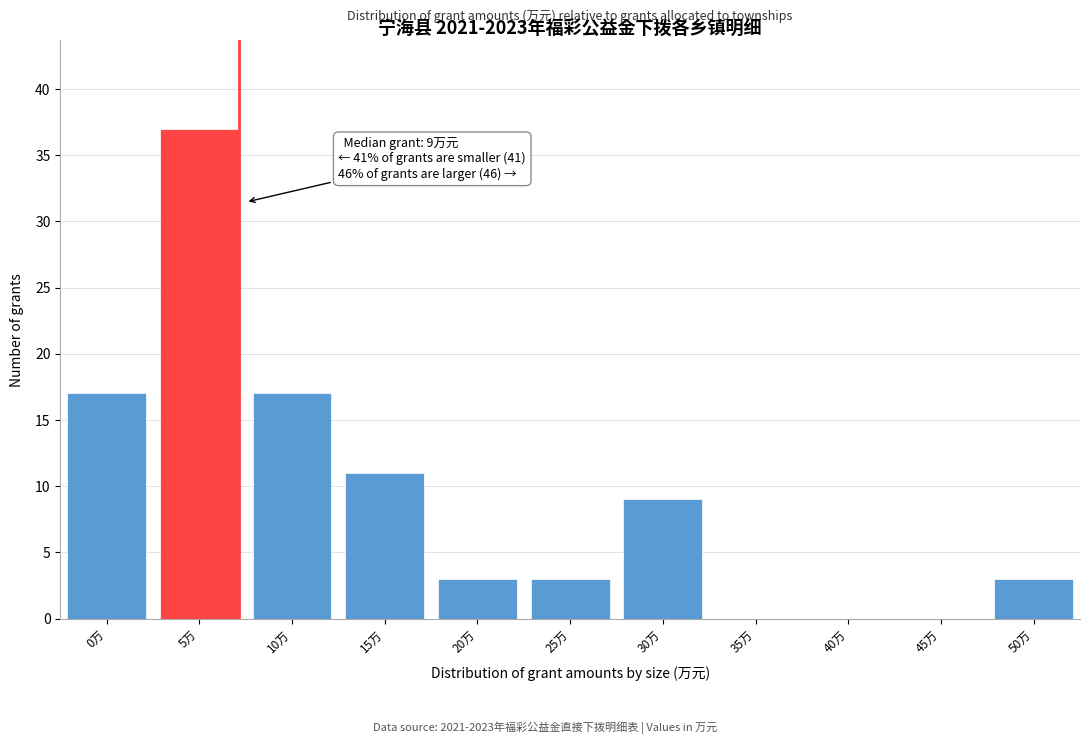

Reading left to right, list all the values displayed in this chart.

0万=17	5万=37	10万=17	15万=11	20万=3	25万=3	30万=9	35万=0	40万=0	45万=0	50万=3